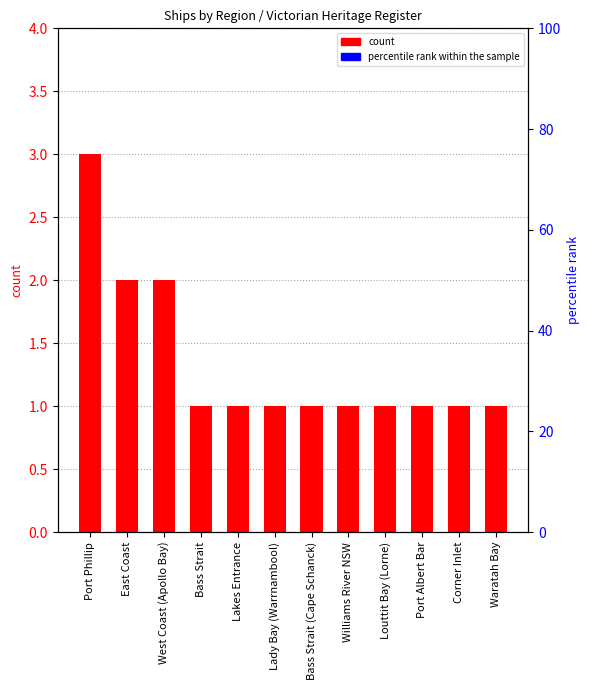

What is the change in value from East Coast to Lady Bay (Warrnambool)?

-1